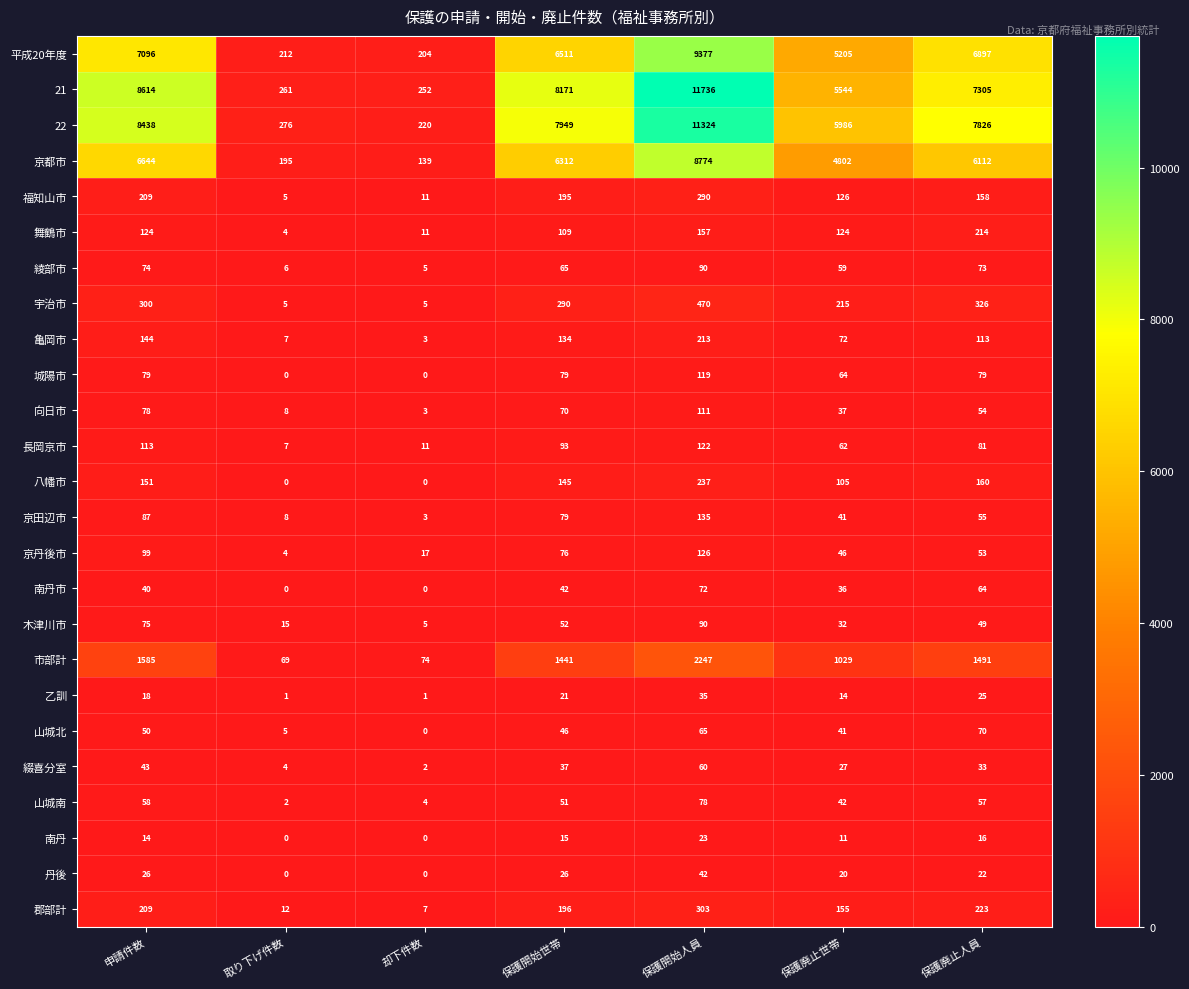

At 保護廃止人員, list the series in order from smallest to largest.

南丹, 丹後, 乙訓, 綴喜分室, 木津川市, 京丹後市, 向日市, 京田辺市, 山城南, 南丹市, 山城北, 綾部市, 城陽市, 長岡京市, 亀岡市, 福知山市, 八幡市, 舞鶴市, 郡部計, 宇治市, 市部計, 京都市, 平成20年度, 21, 22